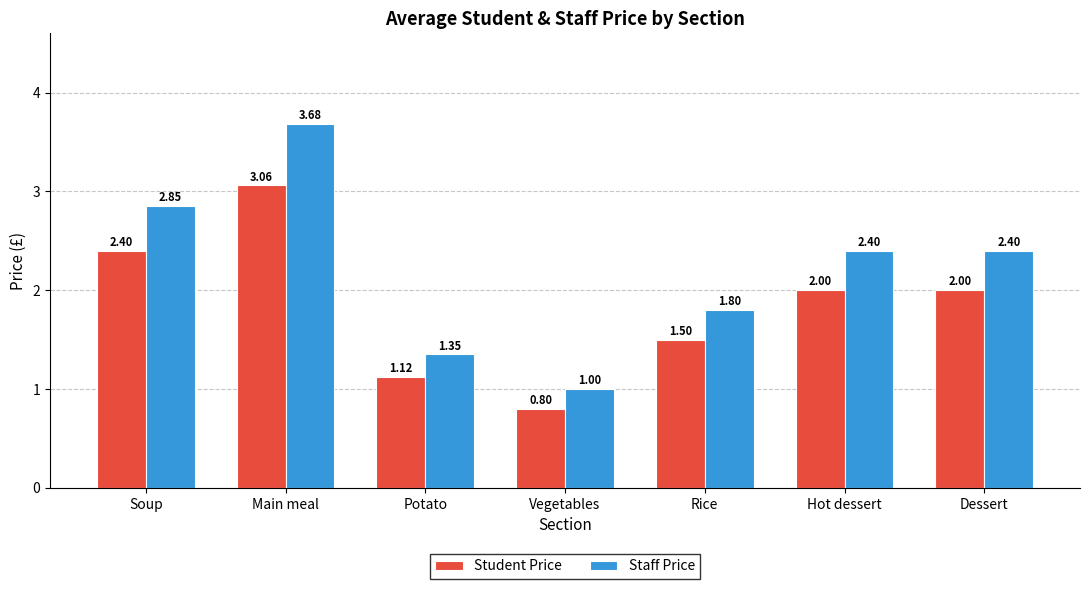

Where is Student Price nearest to the value 1?

Potato